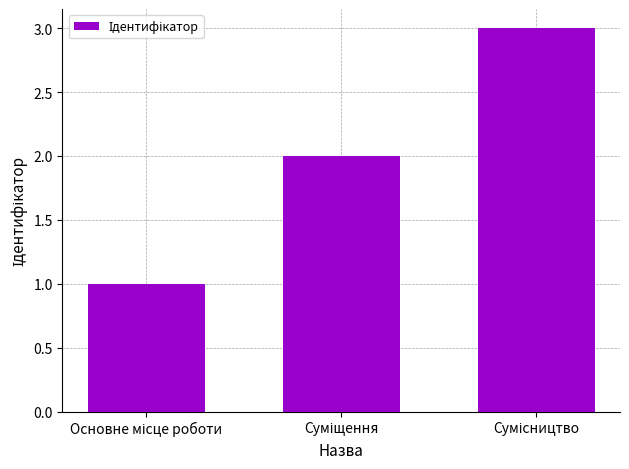

What is the sum of all values?

6